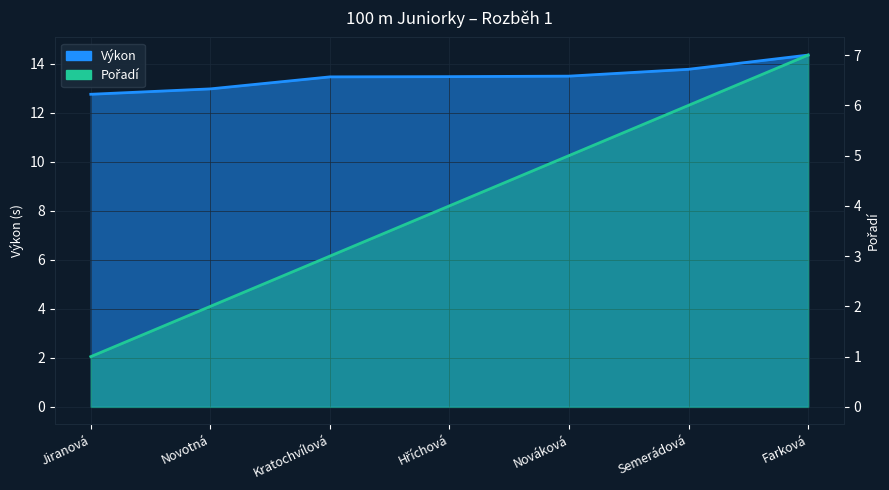

At Farková, list the series in order from largest to smallest.

Výkon, Pořadí